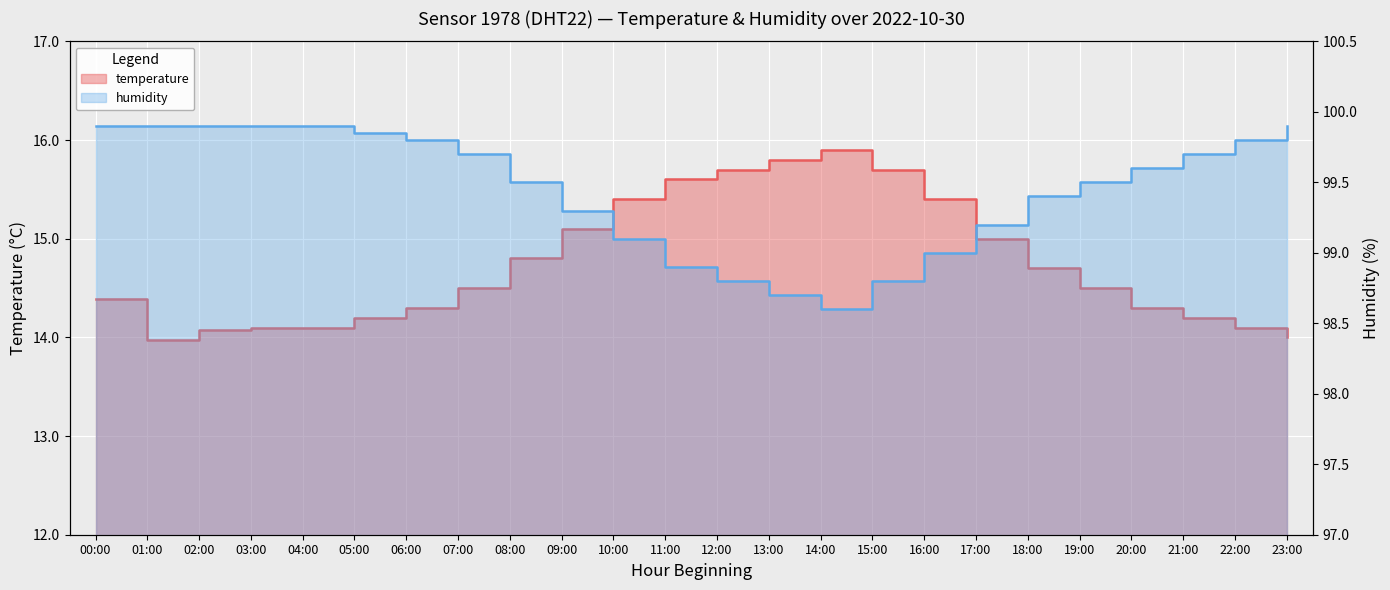

Does the chart display data point markers on the line(s)?

No